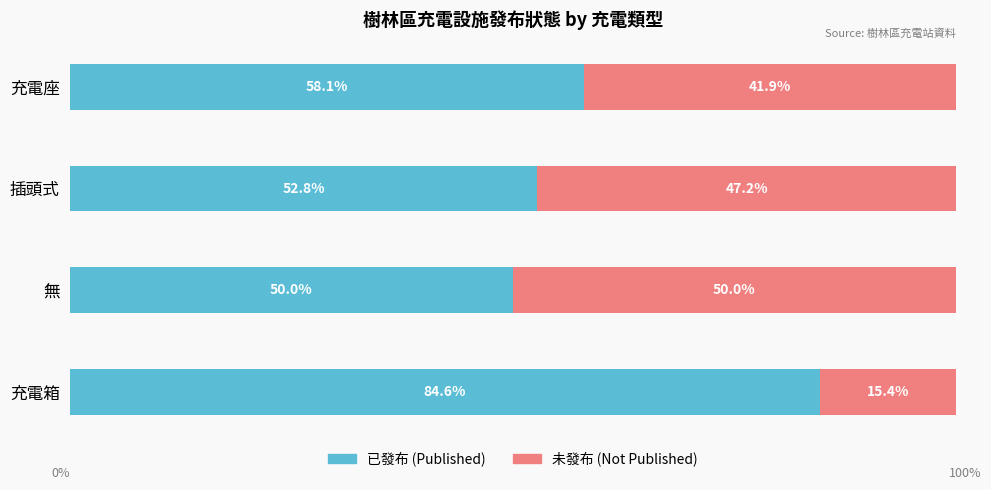

Which category has the highest value in the 已發布 (Published) series?

充電箱